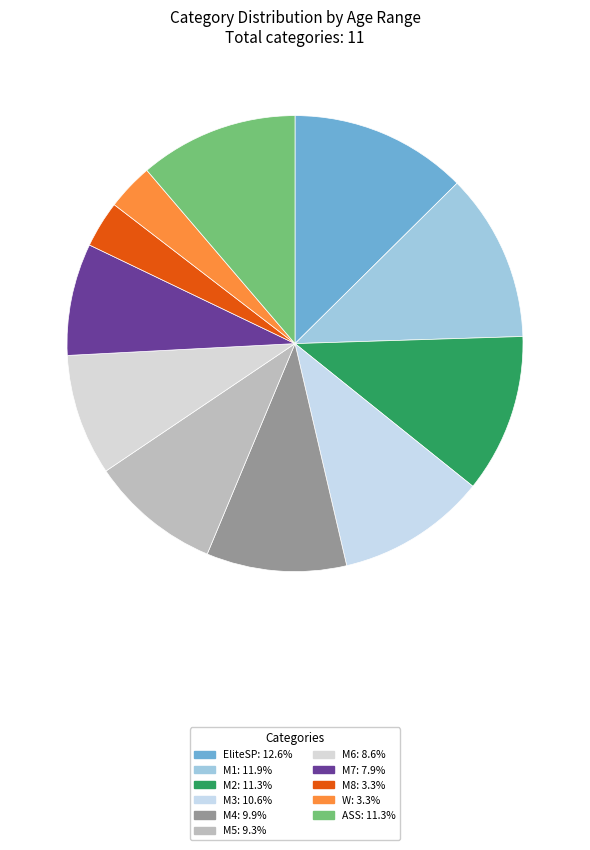

What is the total percentage of EliteSP and M4?

22.5%